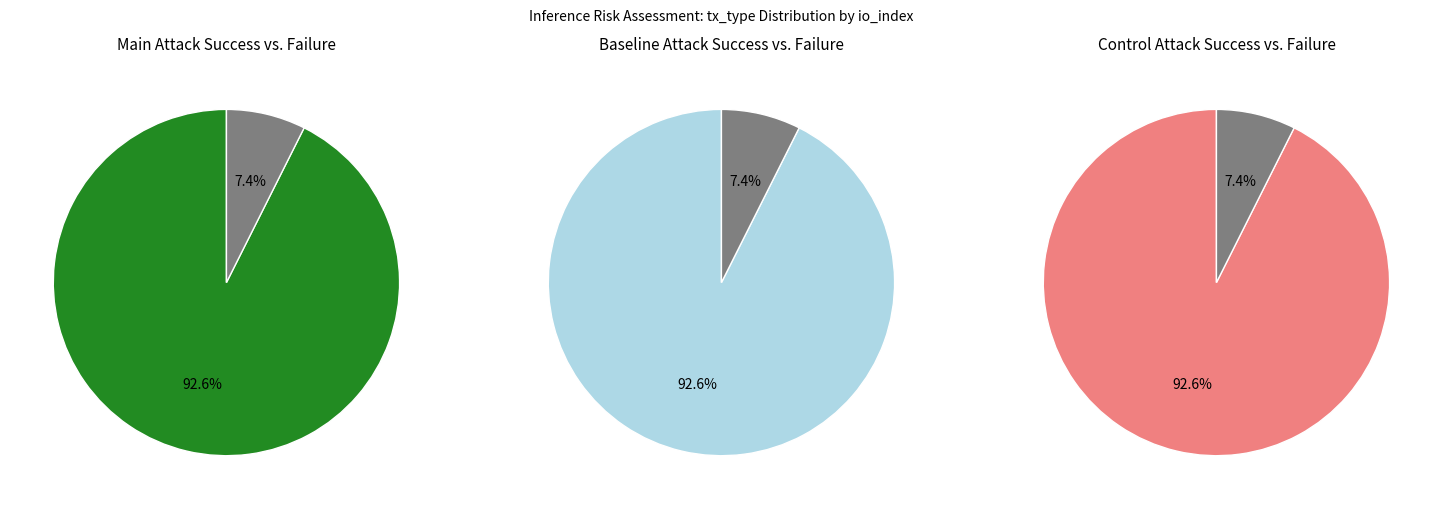

What is the majority slice?

Regular (io_index=25)